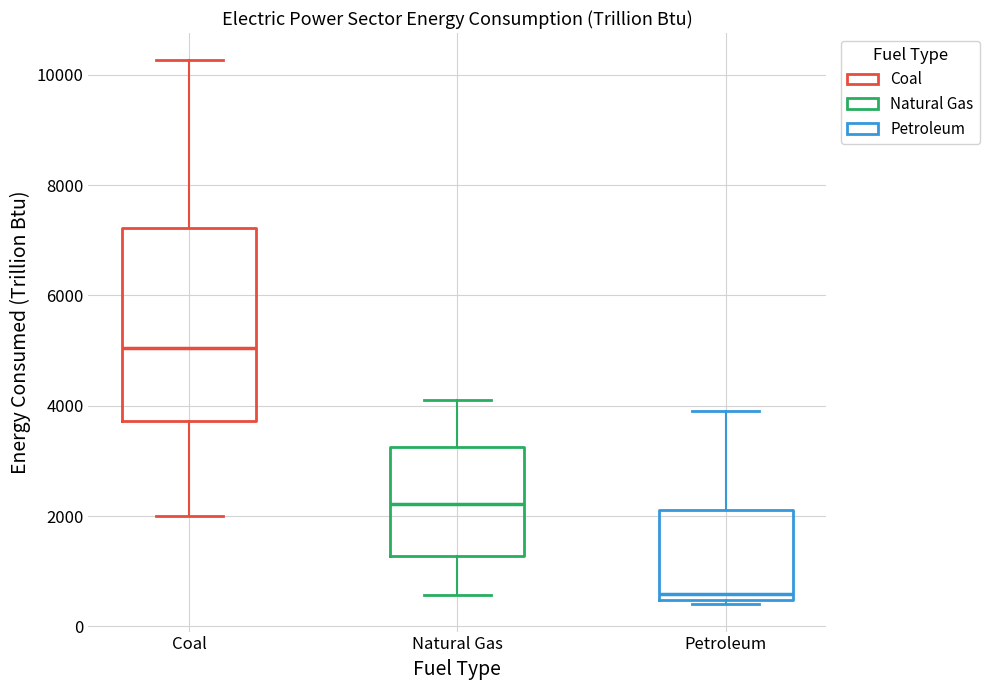

Which box has the highest median line?

Coal